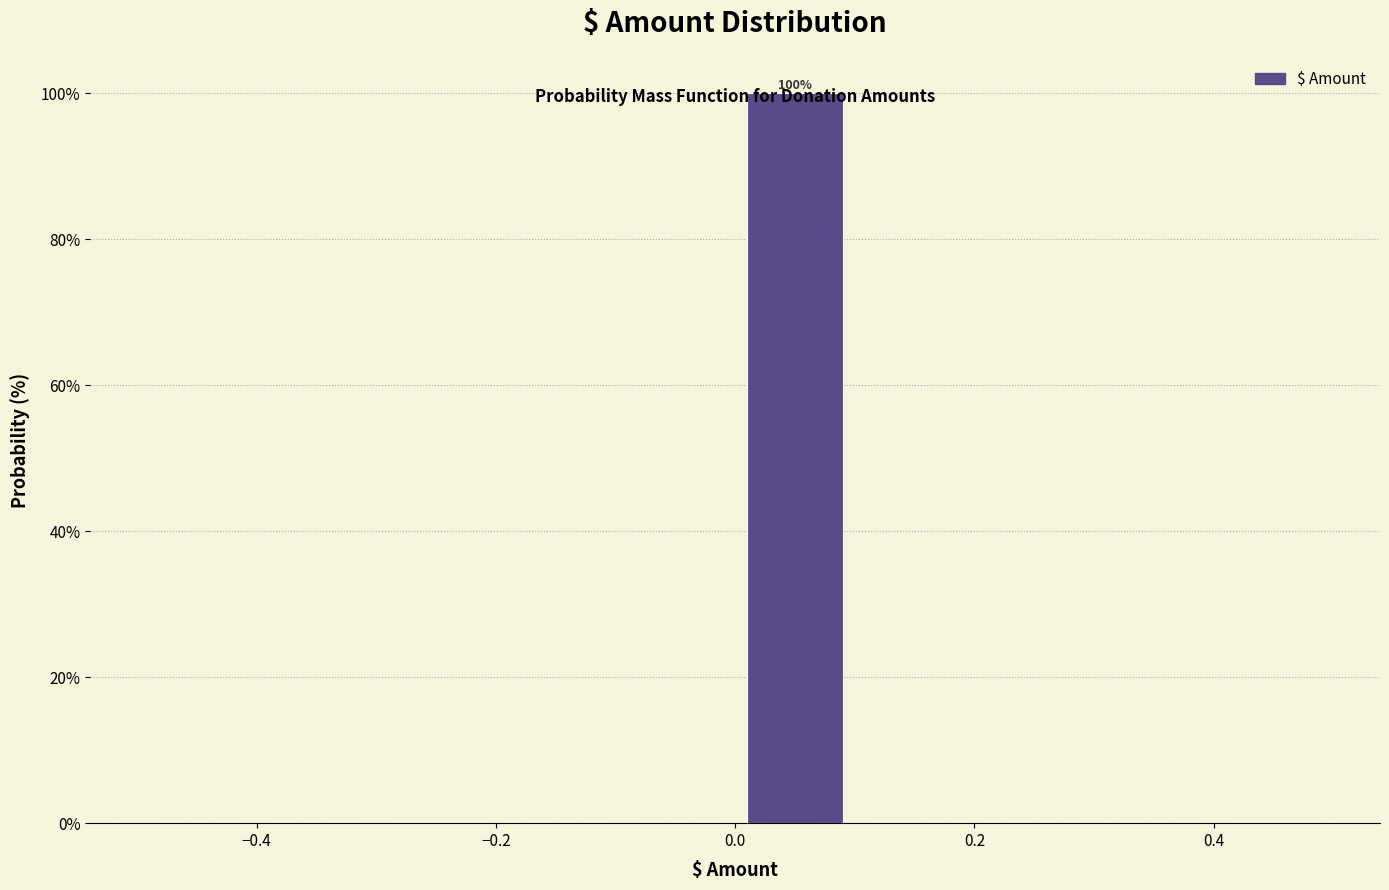

Which range on the x-axis has the tallest bar?

0.0 to 0.1